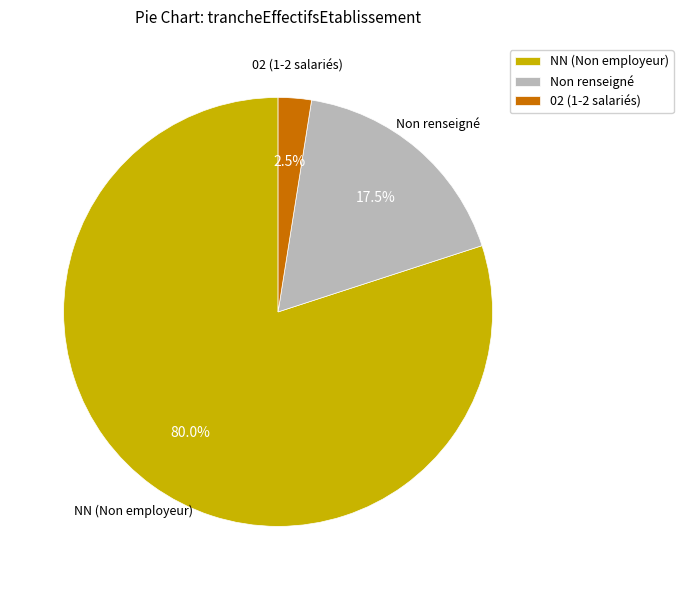

Is there any slice that represents more than half of the pie?

Yes